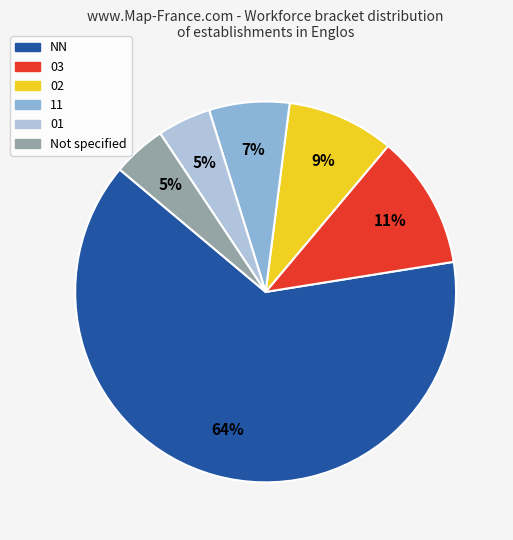

To the nearest percent, what portion does Not specified represent?

5%